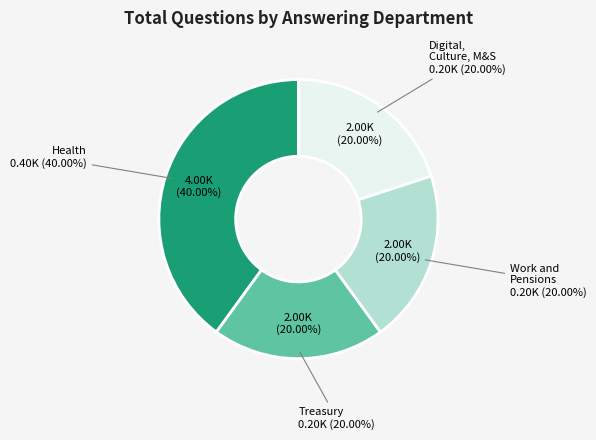

Rank the categories by value from highest to lowest.

Health, Treasury, Work and Pensions, Digital, Culture, Media and Sport